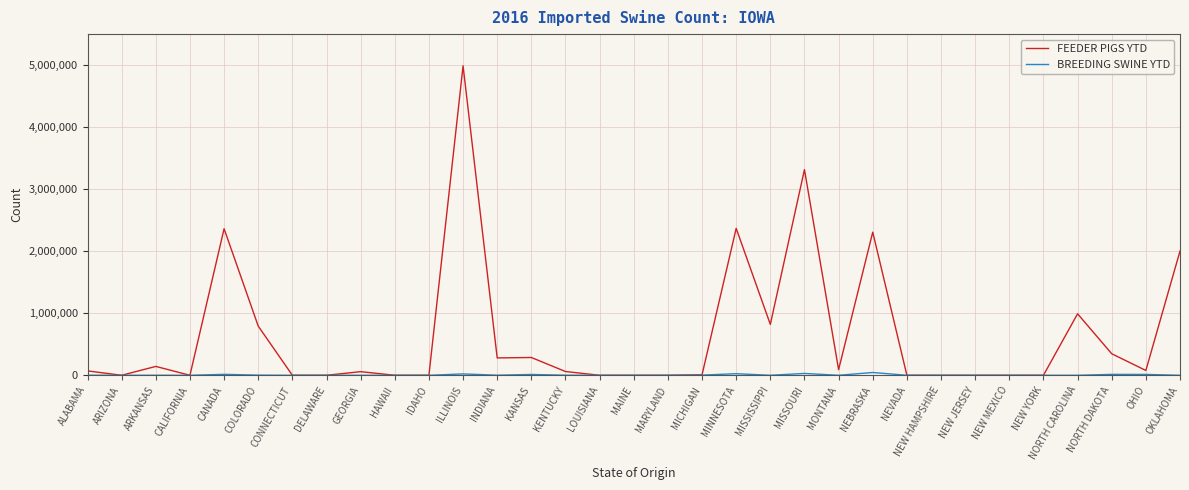

Read the FEEDER PIGS YTD value at MISSISSIPPI.

820305